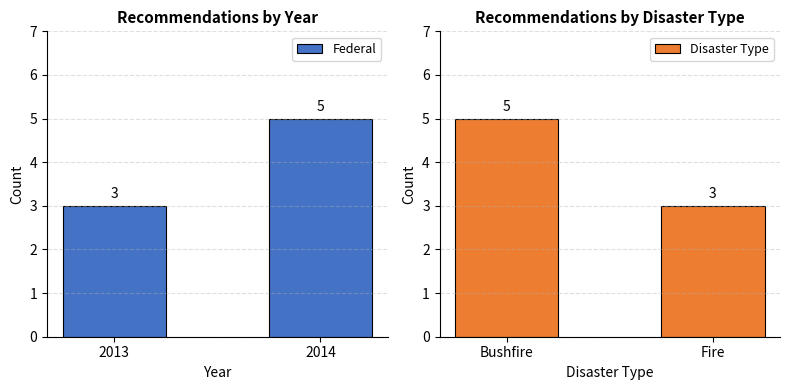

True or false: Disaster Type has a value of 3 at Fire.

True